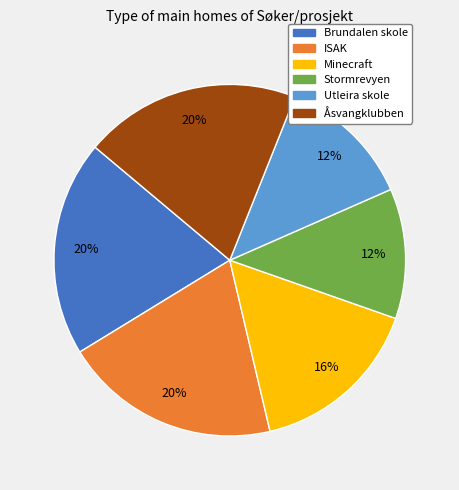

To the nearest percent, what percentage of the pie is Brundalen skole?

20%